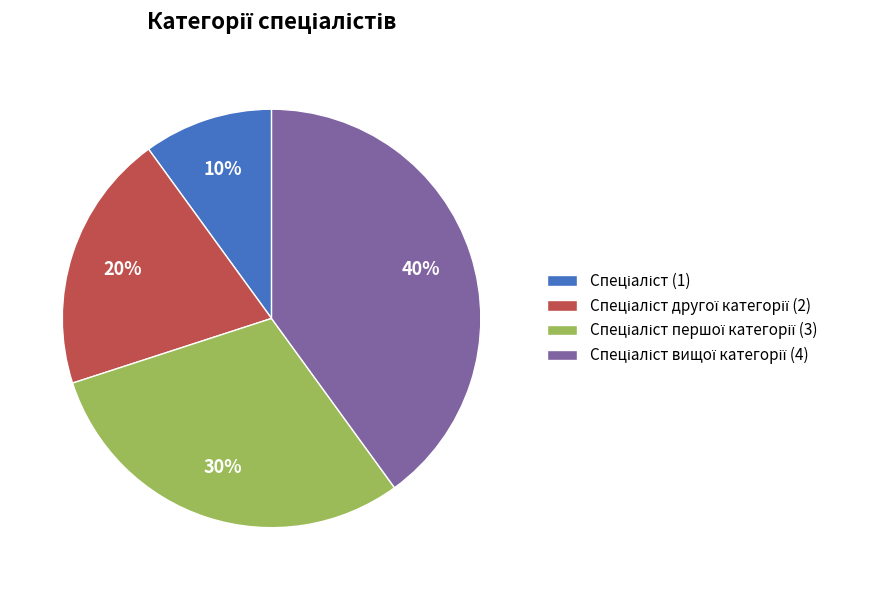

To the nearest percent, what is the difference between the largest and smallest slice percentages?

30%